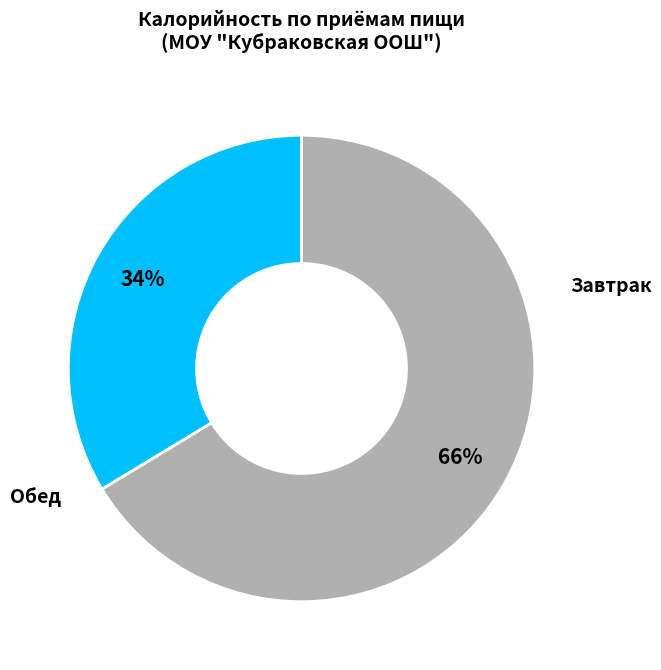

Does any single category account for the majority?

Yes